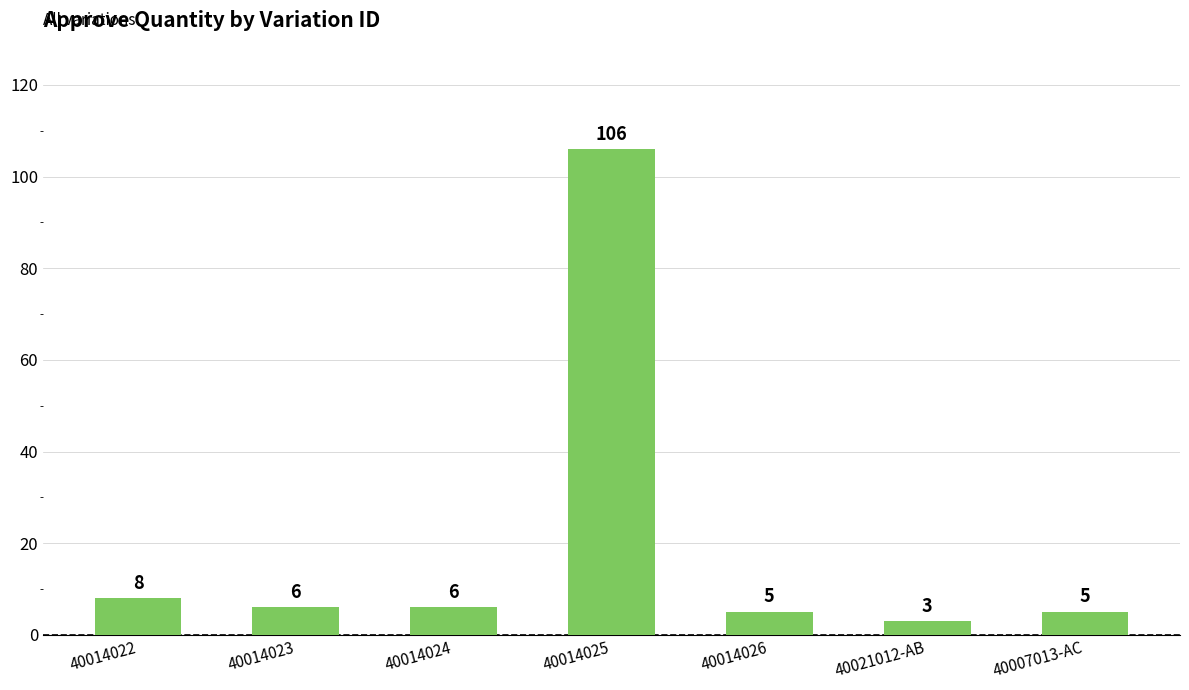

What is the difference between the values at 40014025 and 40021012-AB?

103